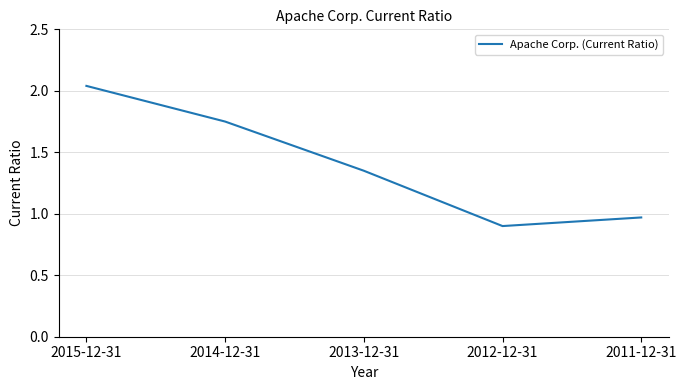

At which category does the chart reach its minimum across all series?

2012-12-31